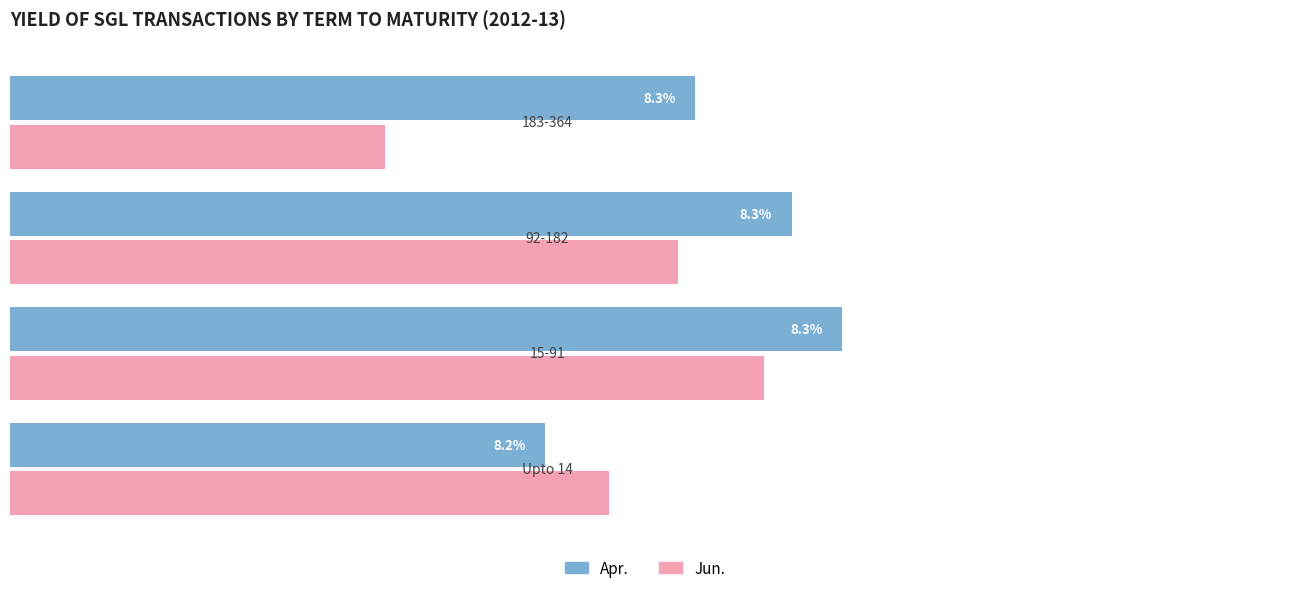

List the series in order of their overall mean, highest first.

Apr., Jun.